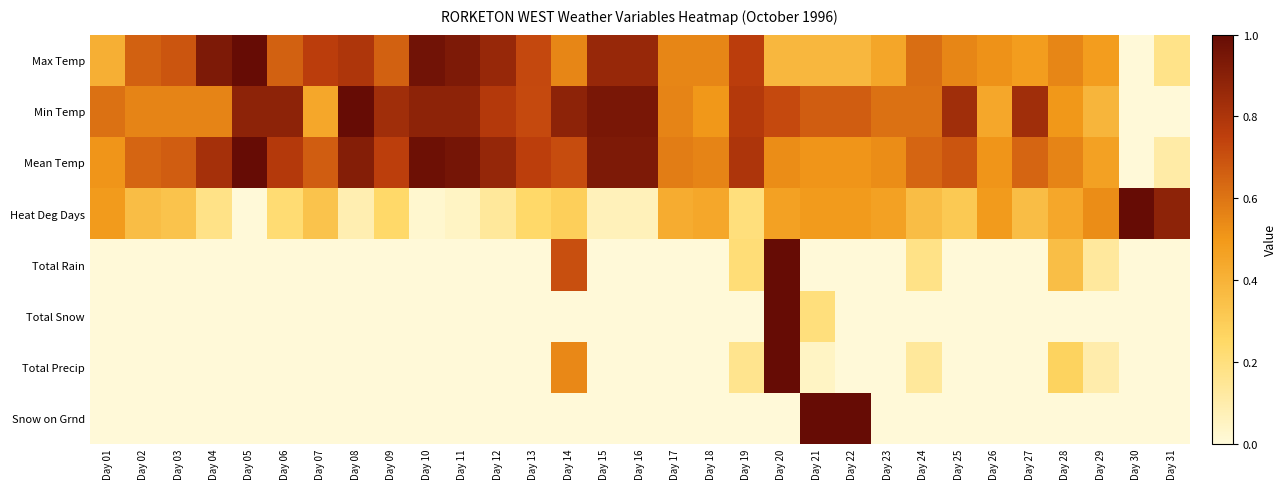

At Day 10, list the series in order from smallest to largest.

Total Rain, Total Snow, Total Precip, Snow on Grnd, Heat Deg Days, Min Temp, Max Temp, Mean Temp